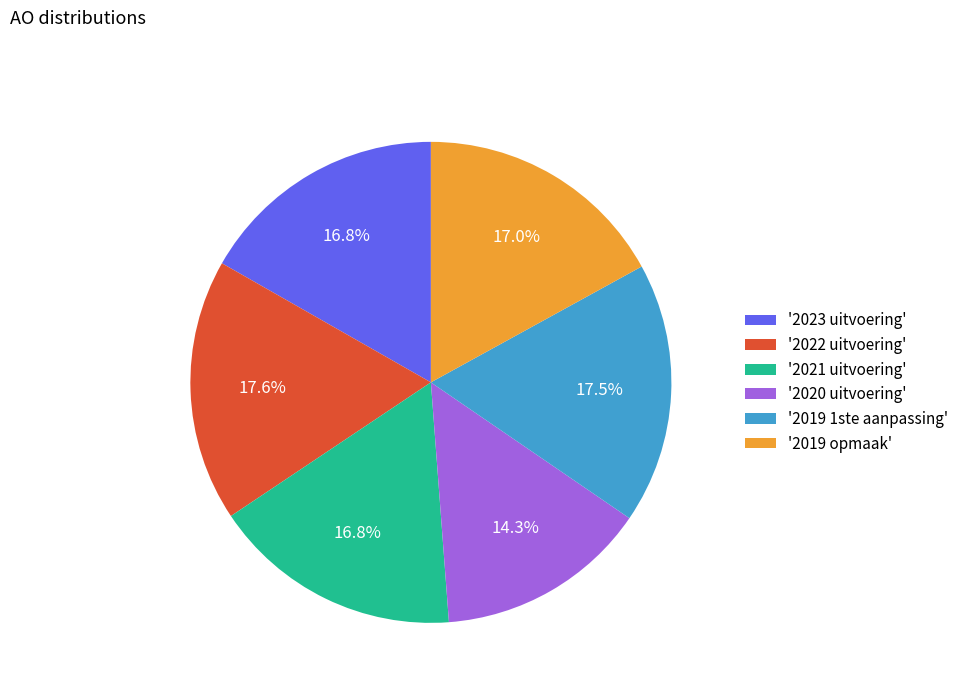

Is '2023 uitvoering' the majority of the pie?

No